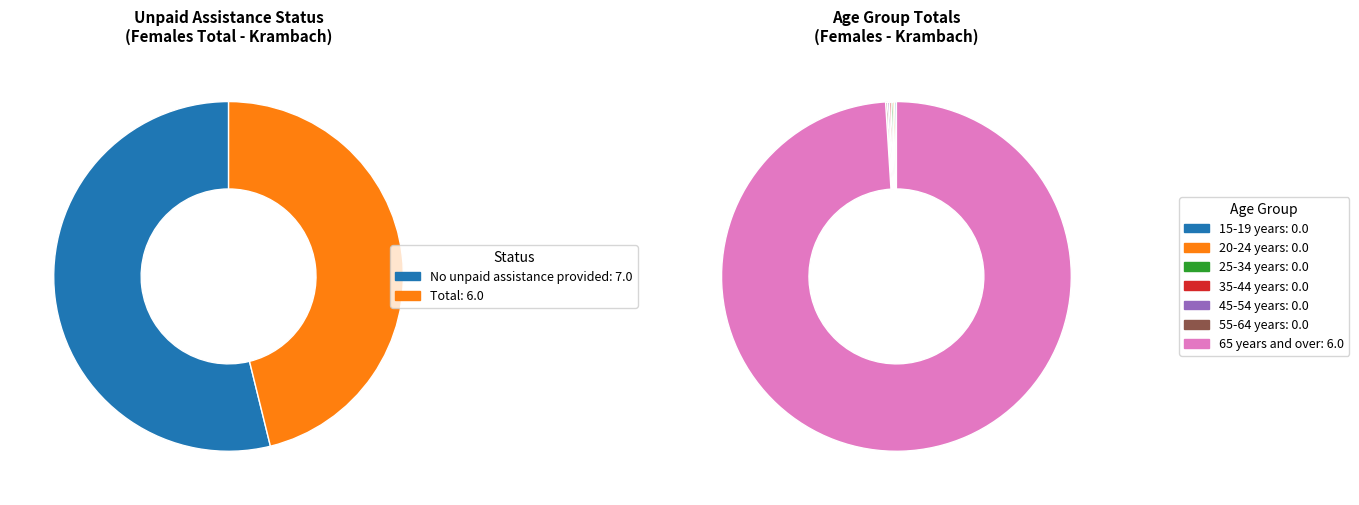

Which category has the biggest portion of the pie?

65 years and over